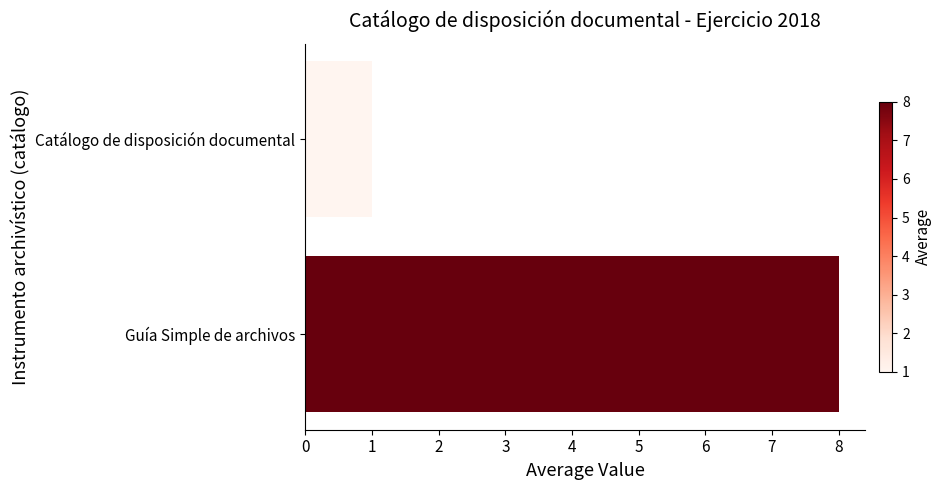

At which label is the value closest to 4?

Catálogo de disposición documental